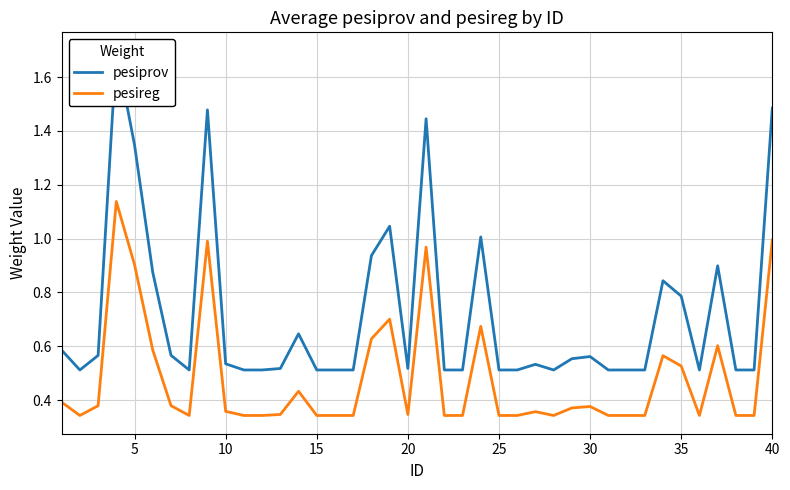

What is the maximum value for pesireg?

1.1